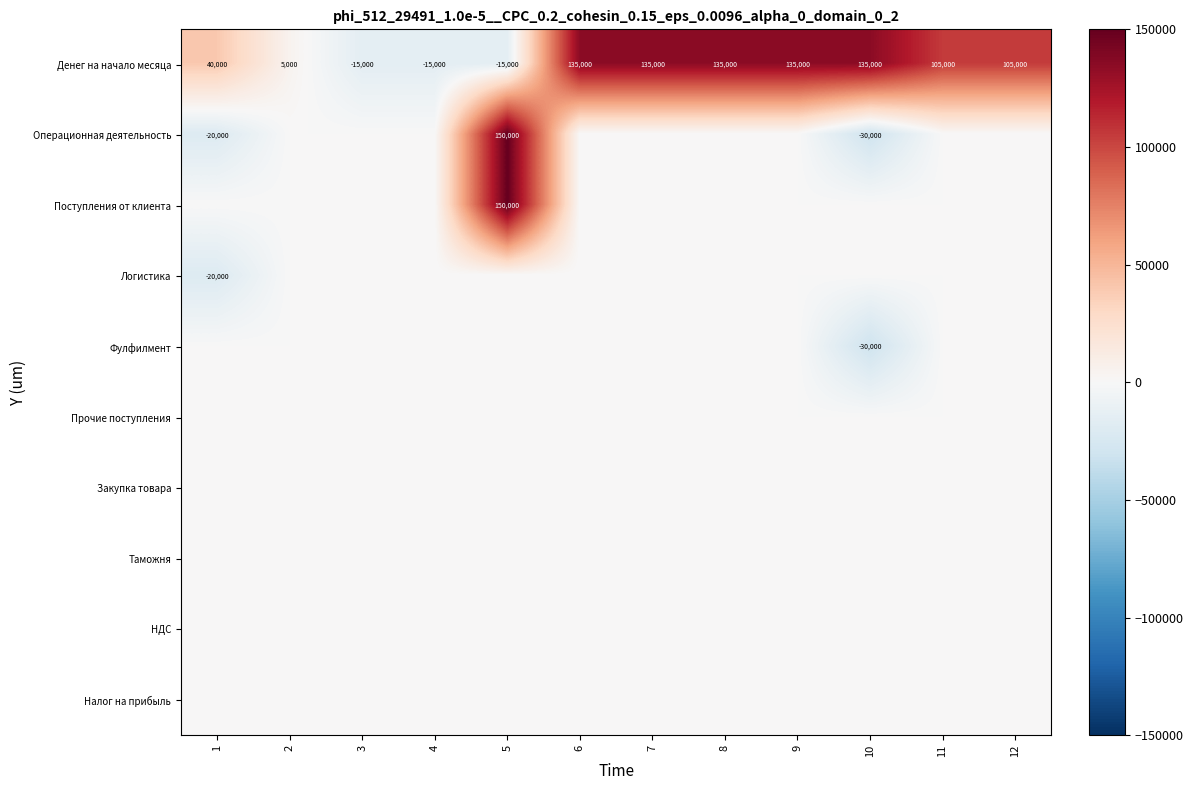

True or false: Денег на начало месяца has a value of 105000 at 11.

True